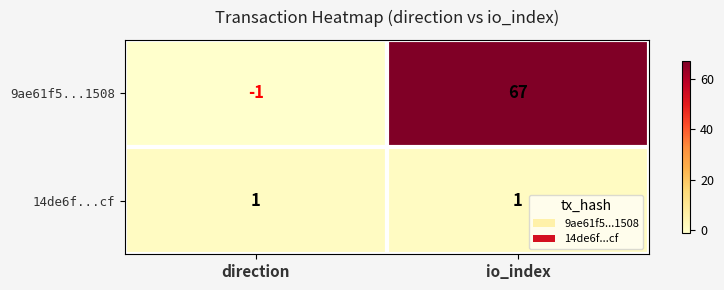

At which category is the sum across all series the highest?

io_index